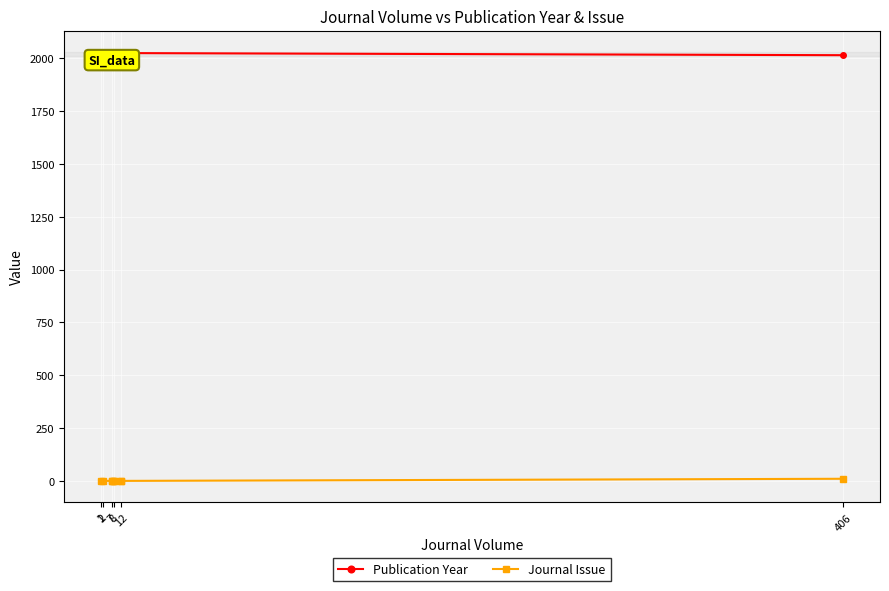

True or false: Journal Issue and Publication Year intersect in this chart.

False